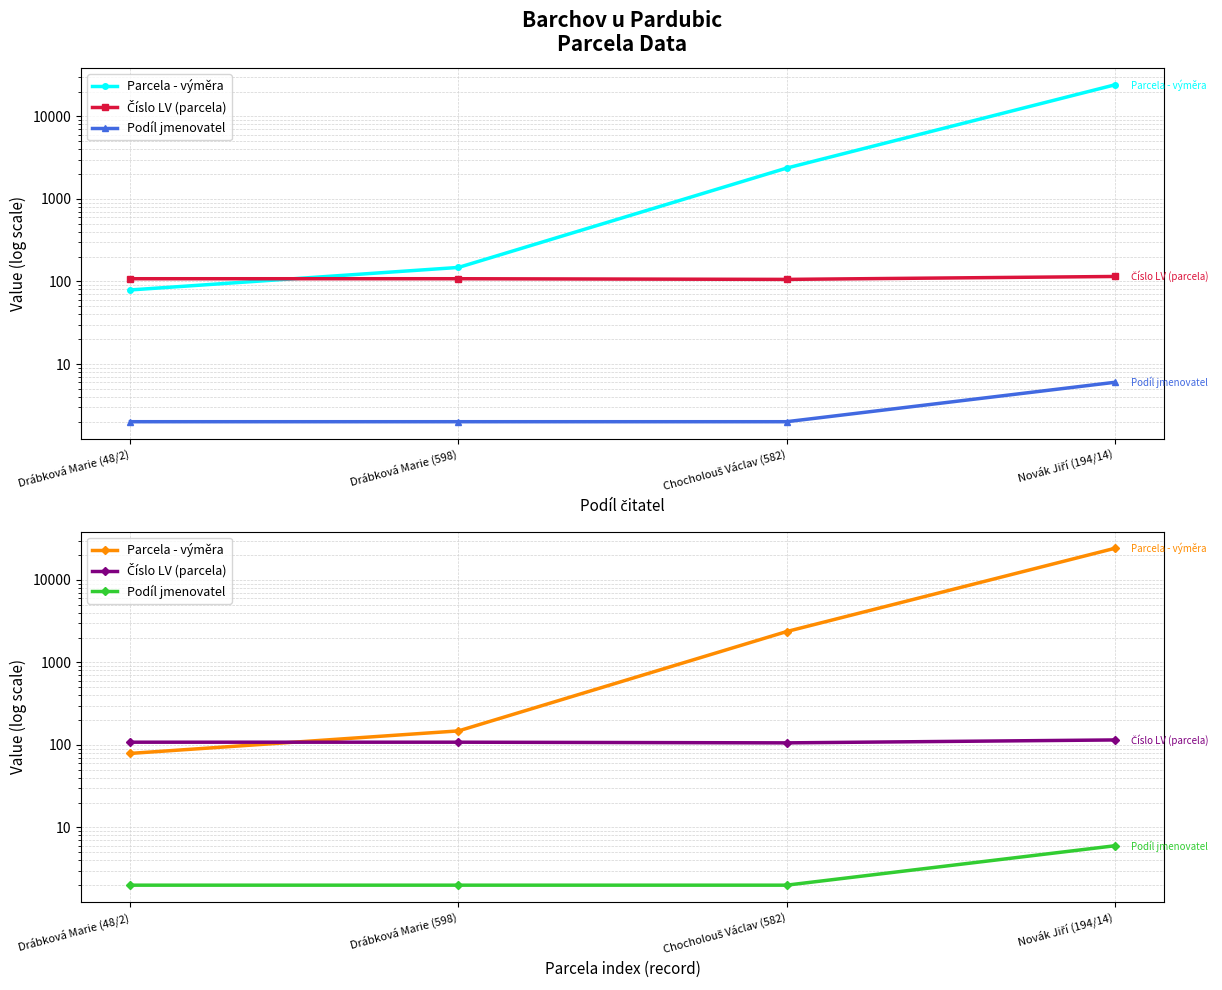

Reading left to right, what are all the values shown in this chart?

Parcela - výměra: 79	148	2363	24087
Číslo LV (parcela): 108	108	106	115
Podíl jmenovatel: 2	2	2	6